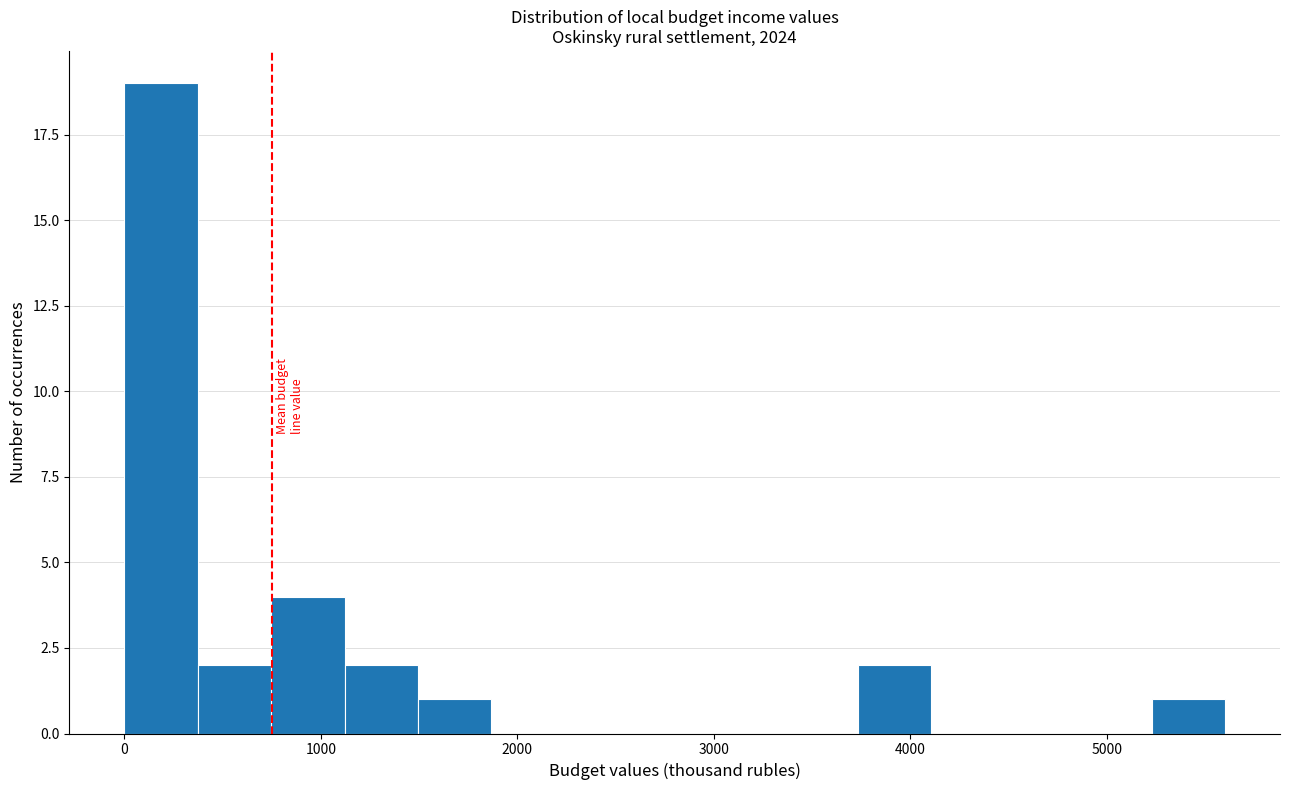

Around what value on the x-axis is the tallest bar? Give the approximate position of its centre, as read against the axis.

200